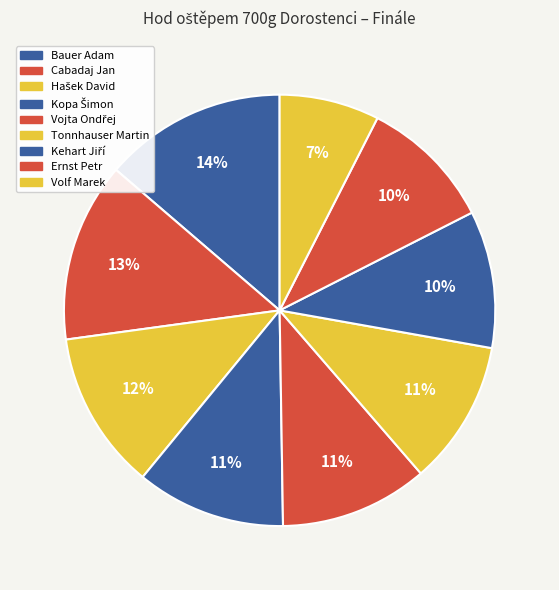

How many slices are in this pie chart?

9